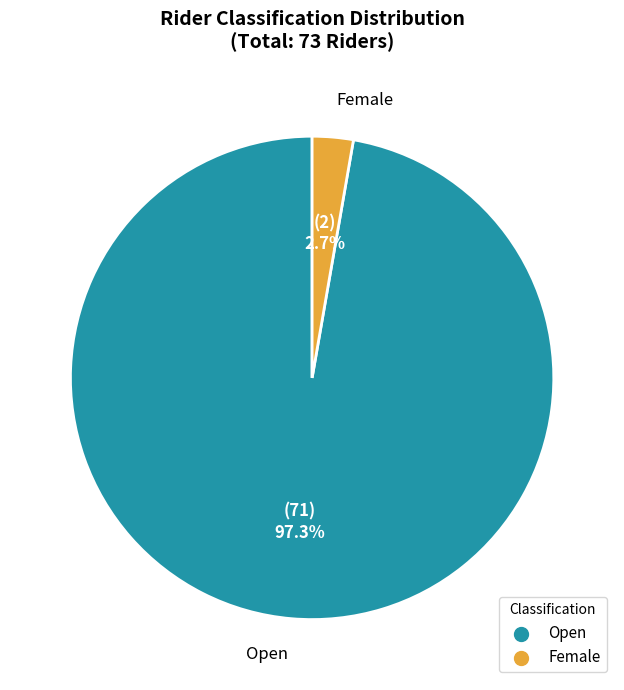

What percentage is the Female slice, to the nearest percent?

3%